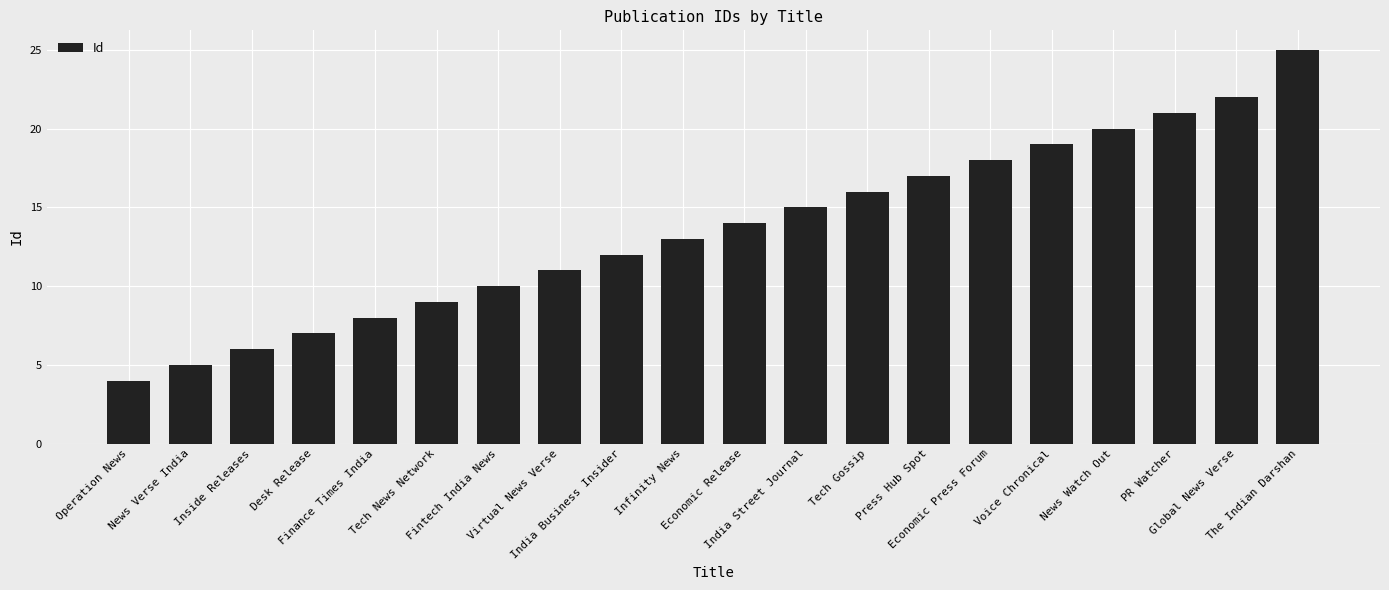

What is the label of the 6th bar from the right?

Economic Press Forum